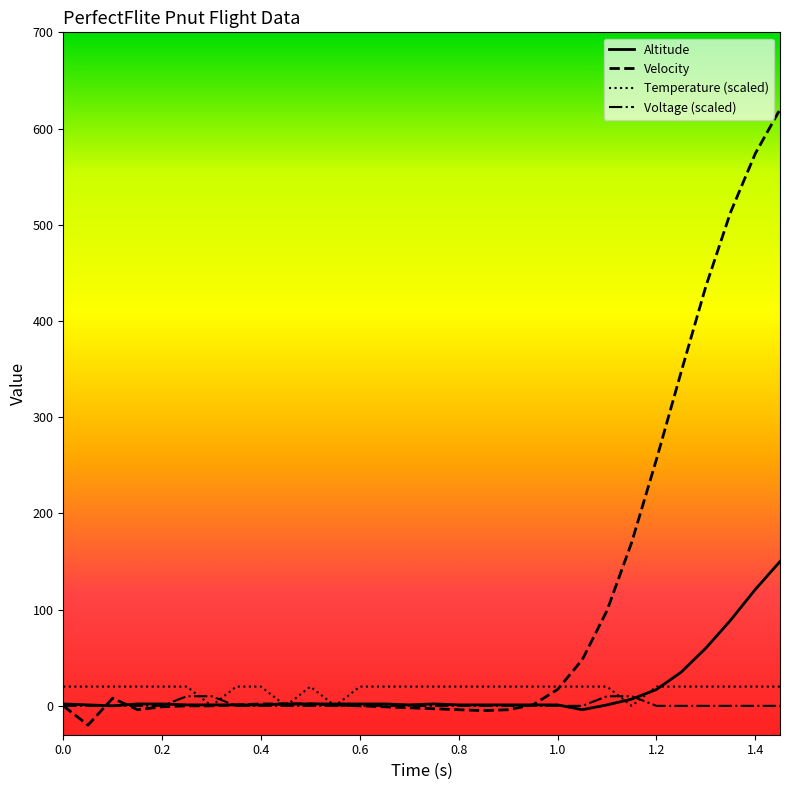

Which series has the largest total across all categories?

Velocity